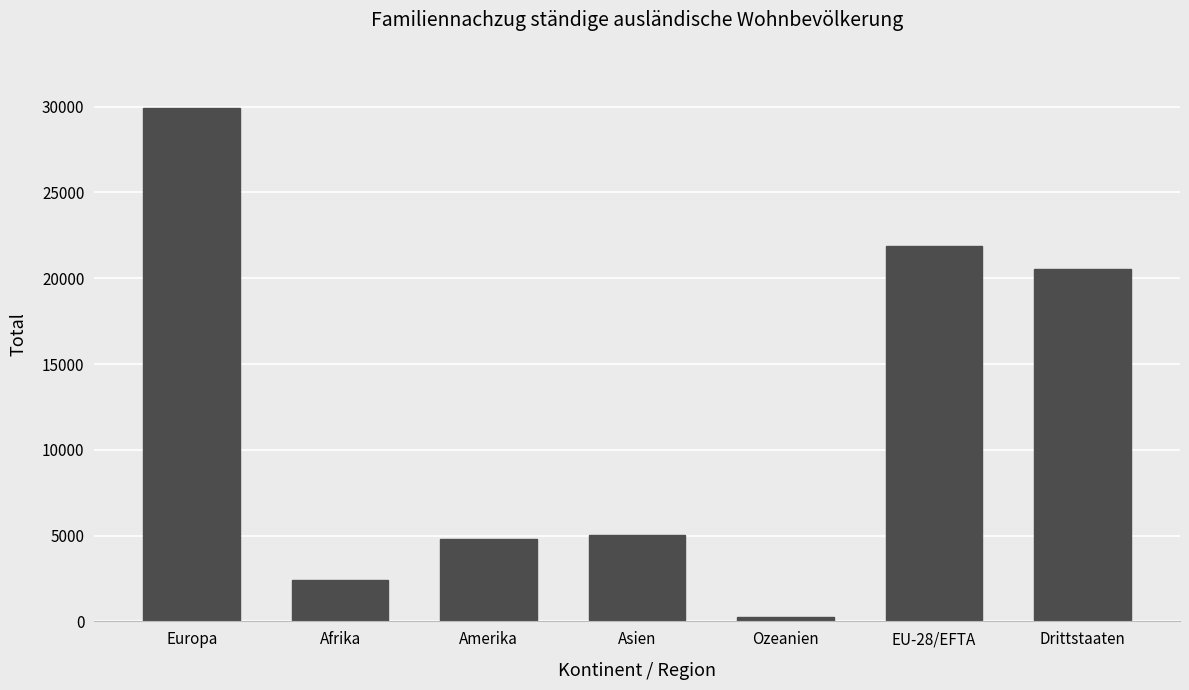

Does the chart contain any negative values?

No